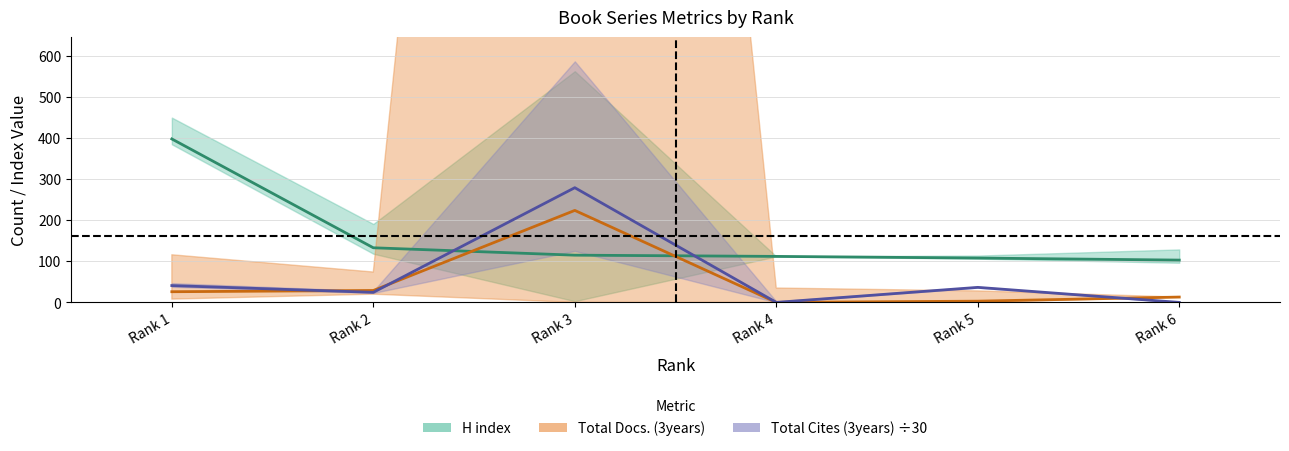

List the series in order of their peak value, lowest first.

Total Docs. (3years), Total Cites (3years), H index